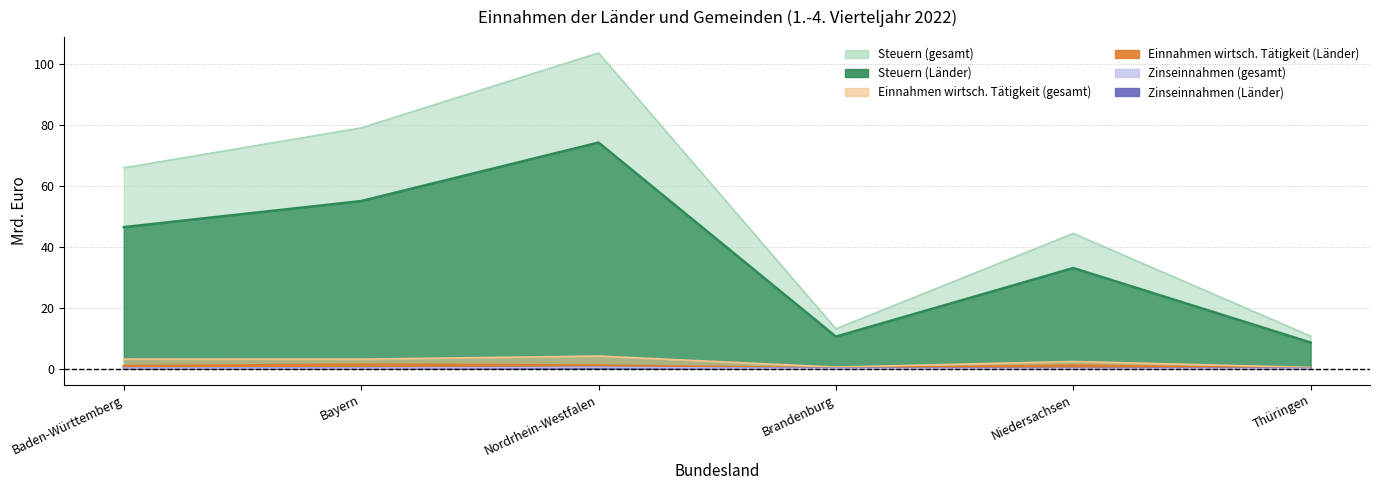

The Zinseinnahmen (Länder) series shows 0.3 at Bayern. True or false?

False